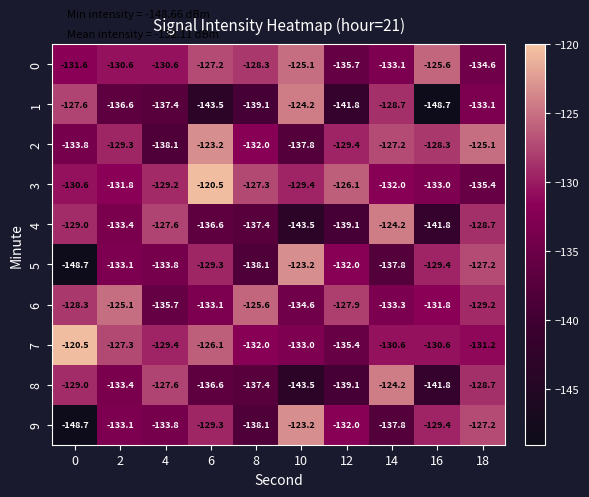

What is the lowest value of the 3 series?

-135.4